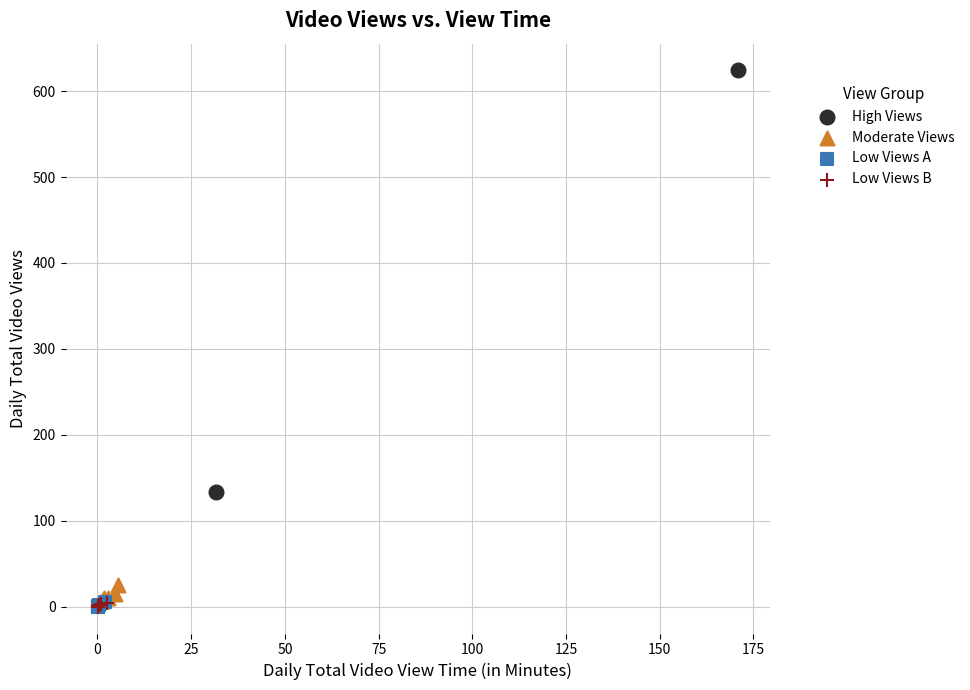

Which series contains the highest Y value?

High Views